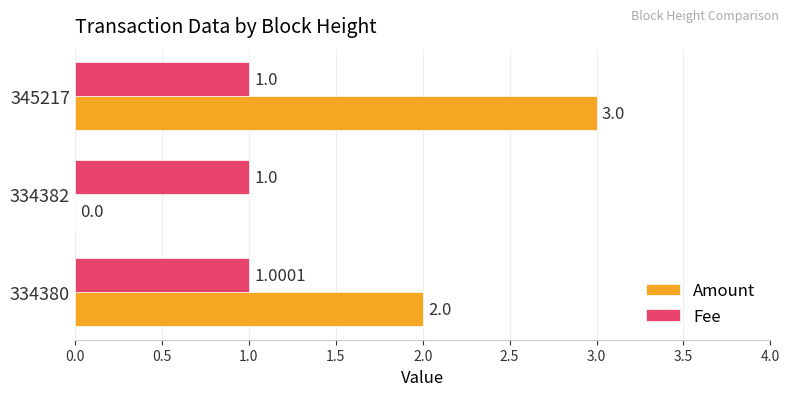

What is the sum of all Fee values?

3.0